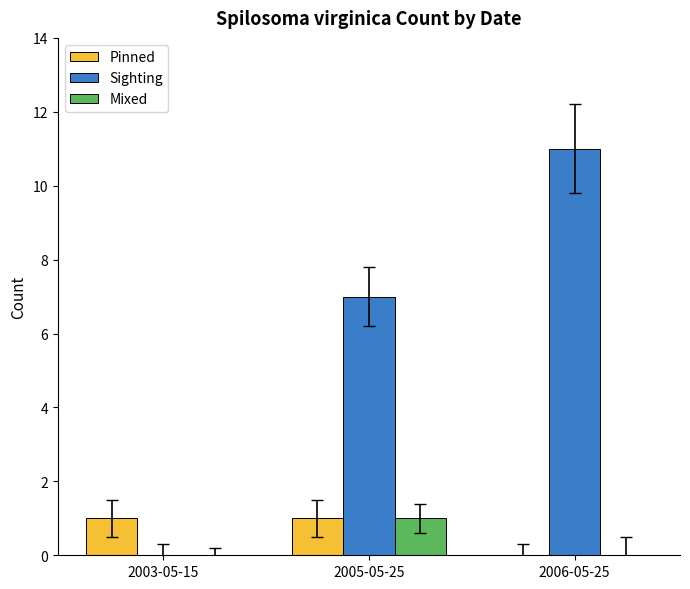

What is the greatest value displayed?

11